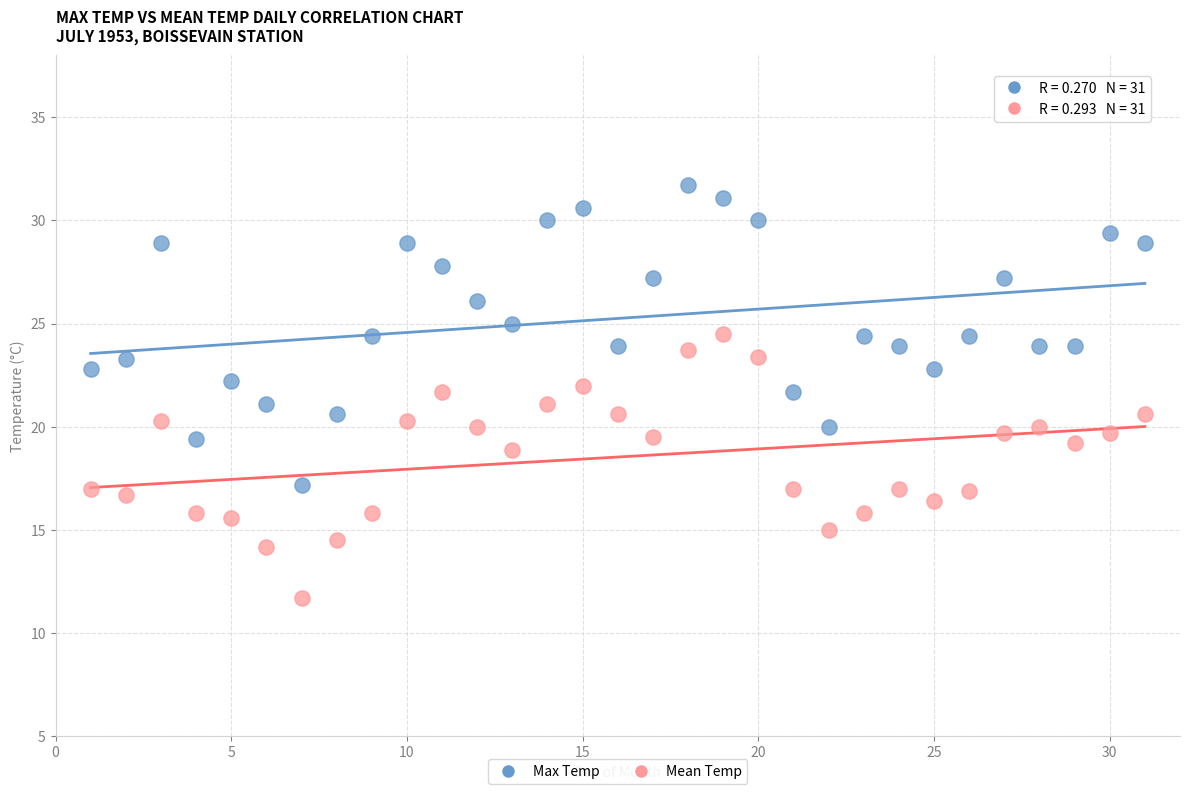

Across all data points, what is the range of X values (max minus min)?

30.0